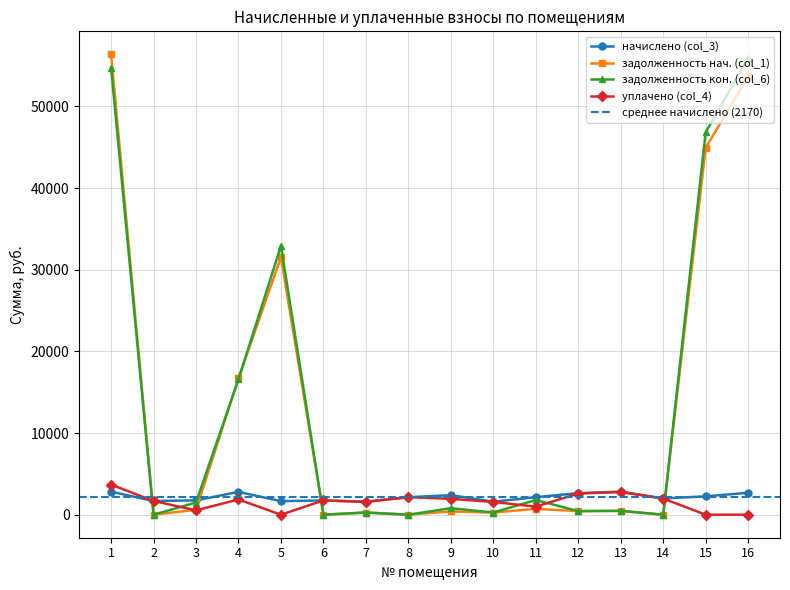

Which series has the widest spread of values?

задолженность нач. (col_1)